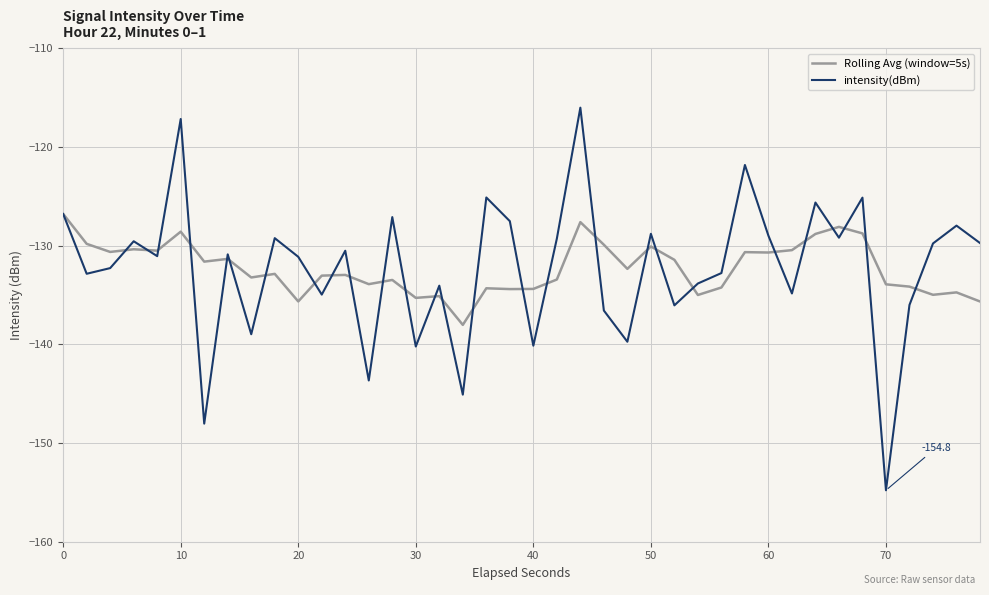

List the series in order of their peak value, highest first.

intensity(dBm), Rolling Avg (window=5s)